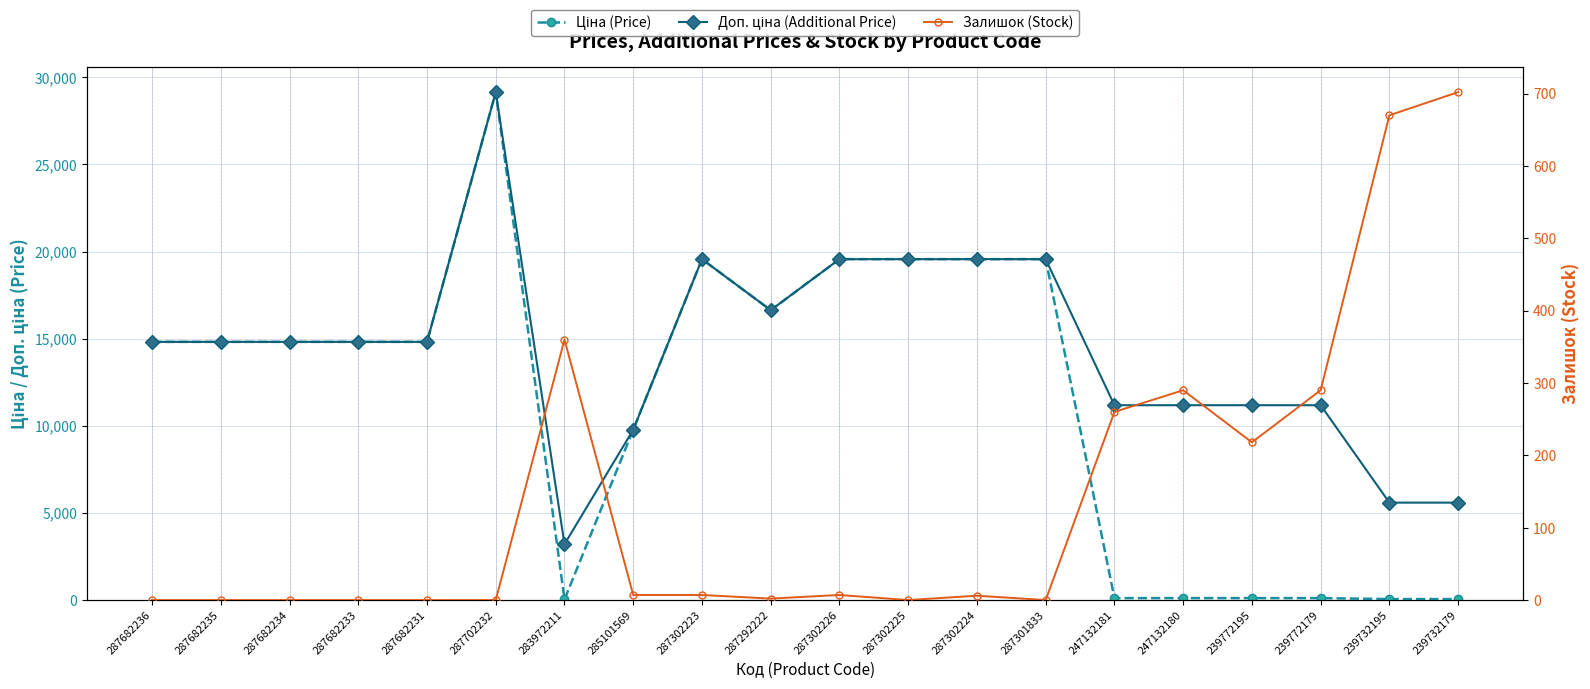

How many data points does each series have?

20